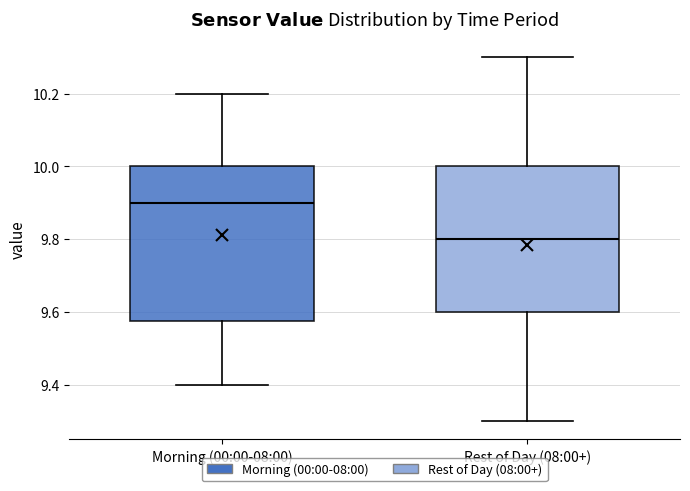

Reading left to right, read every box against the y-axis: the position of its median line, the range the box covers, and the ends of its whiskers. The values are not printed on the chart, so give them approximately, as read against the axis.

Morning (00:00-08:00): median 9.90, box 9.58 to 10.00, whiskers 9.40 to 10.20
Rest of Day (08:00+): median 9.80, box 9.60 to 10.00, whiskers 9.30 to 10.30